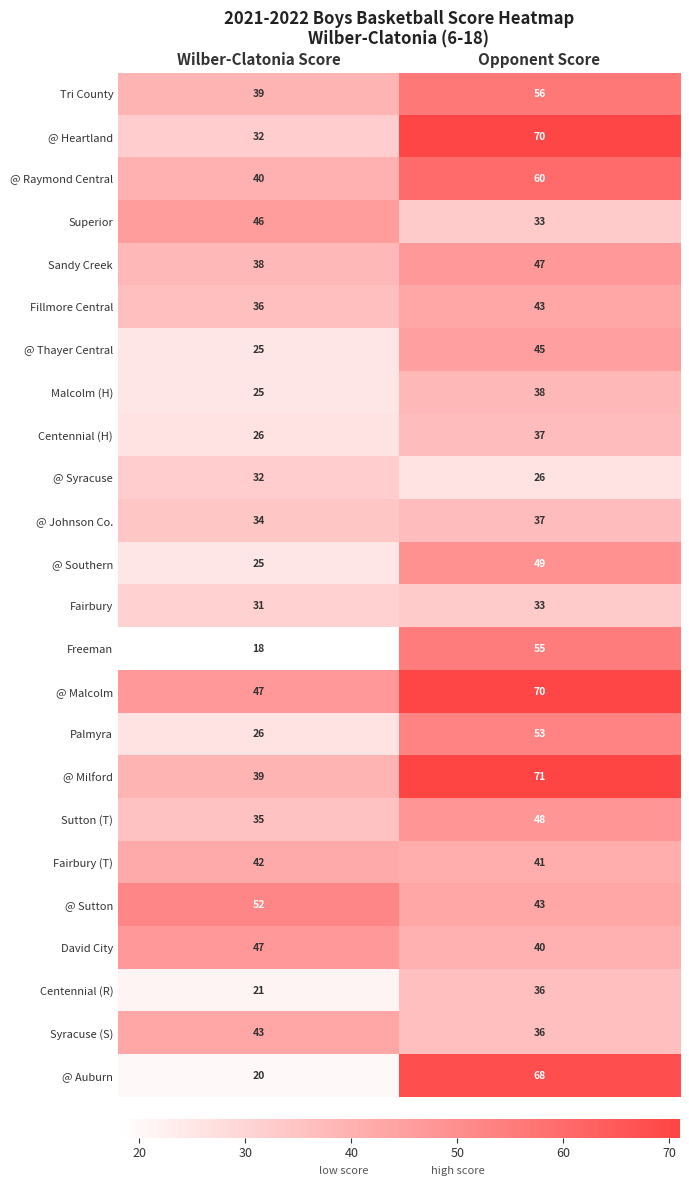

At which category is the sum across all series the highest?

Opponent Score